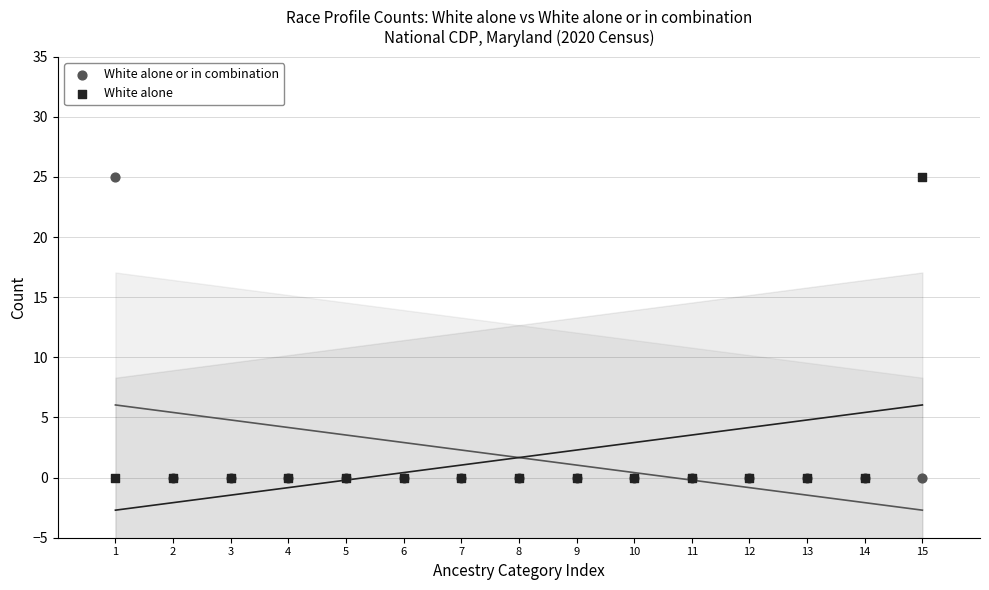

What are all the series names shown in the legend?

White alone or in combination, White alone